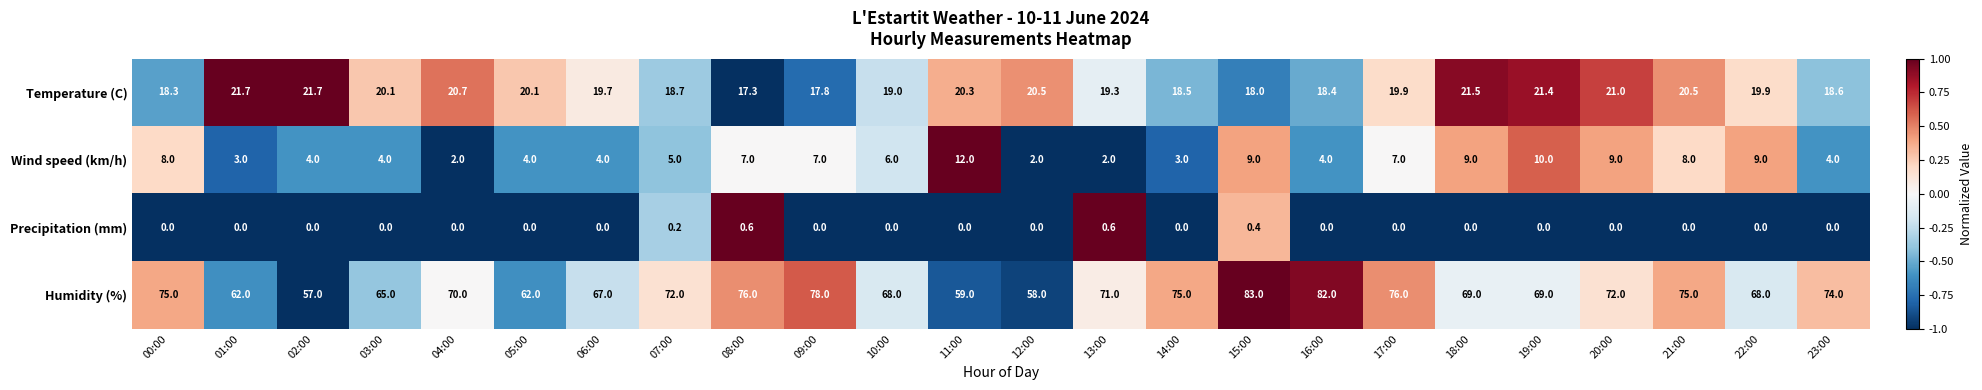

What is the difference between the highest and lowest values at 00:00?

75.0